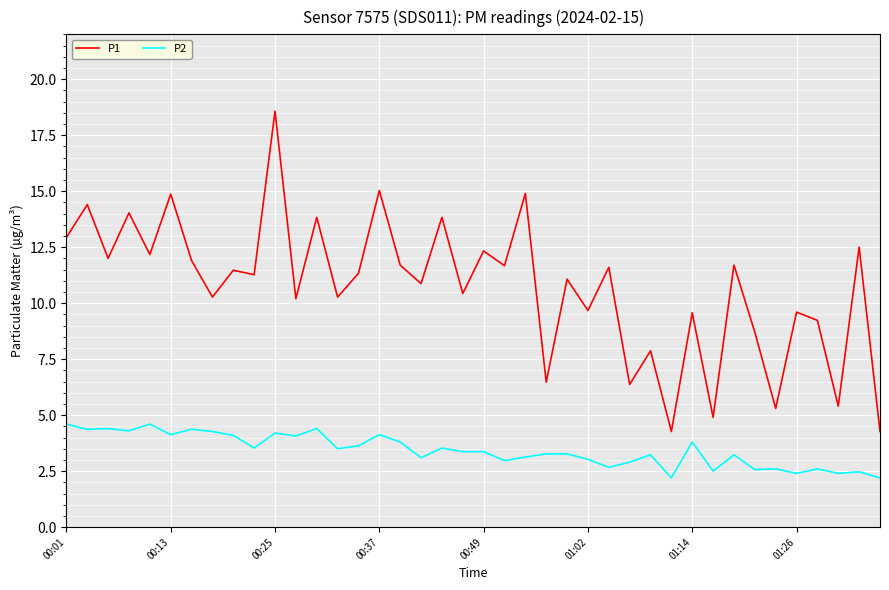

Count the number of categories in the chart.

40